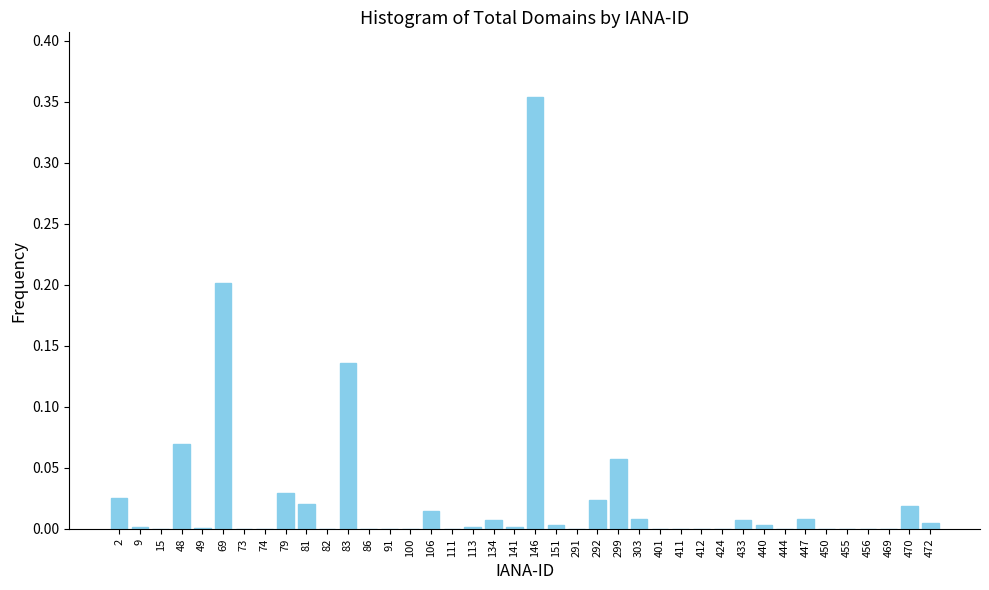

The chart shows a value of 0.2 at 411. True or false?

False